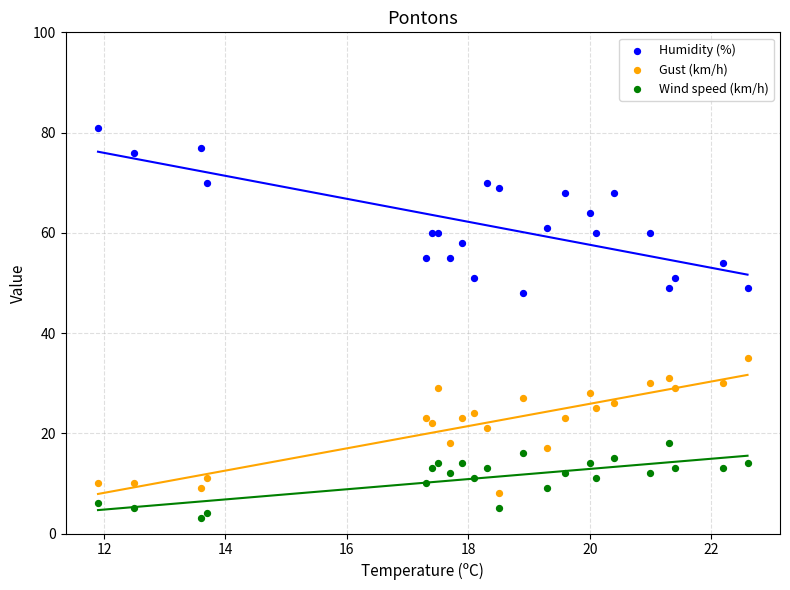

What are all the series names shown in the legend?

Humidity (%), Gust (km/h), Wind speed (km/h)